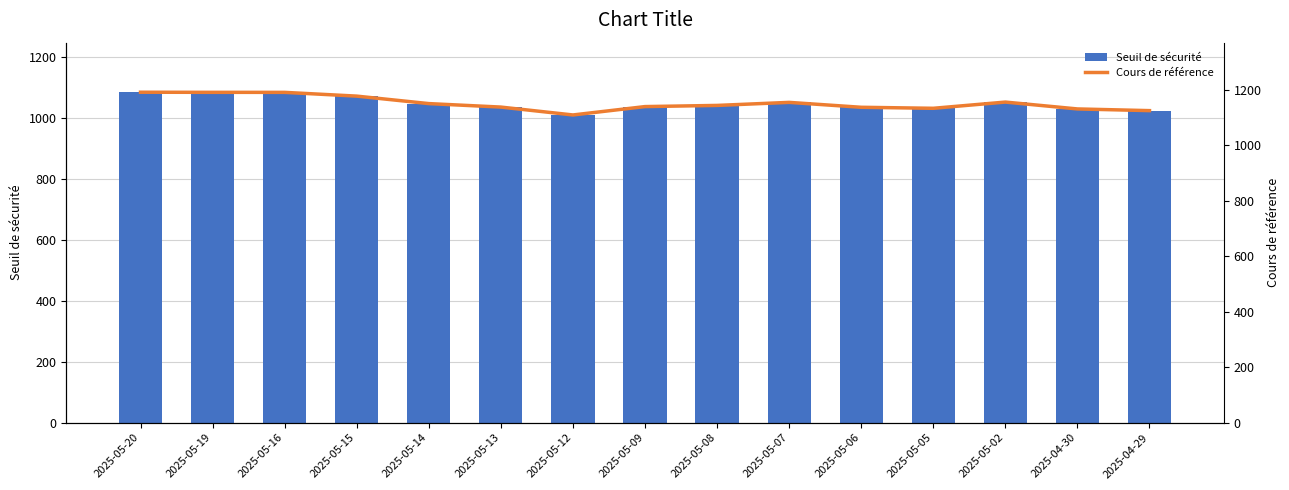

What is the difference between the Cours de référence values at 2025-05-19 and 2025-05-06?

54.0